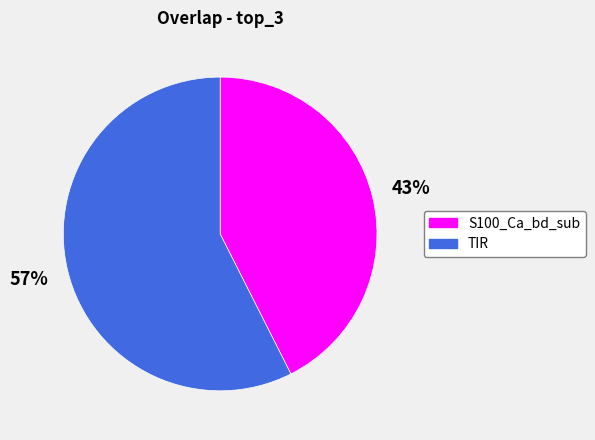

Is it true that TIR is 69% of the pie?

False